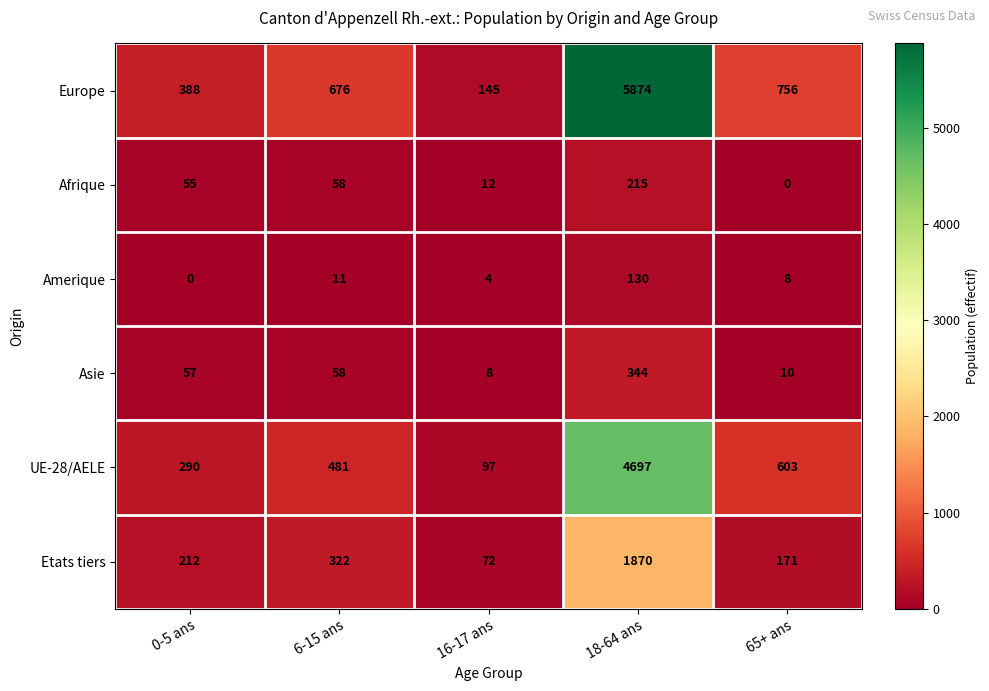

Reading right to left, what are all the values shown in this chart?

Europe: 65+ ans=756	18-64 ans=5874	16-17 ans=145	6-15 ans=676	0-5 ans=388
Afrique: 65+ ans=0	18-64 ans=215	16-17 ans=12	6-15 ans=58	0-5 ans=55
Amerique: 65+ ans=8	18-64 ans=130	16-17 ans=4	6-15 ans=11	0-5 ans=0
Asie: 65+ ans=10	18-64 ans=344	16-17 ans=8	6-15 ans=58	0-5 ans=57
UE-28/AELE: 65+ ans=603	18-64 ans=4697	16-17 ans=97	6-15 ans=481	0-5 ans=290
Etats tiers: 65+ ans=171	18-64 ans=1870	16-17 ans=72	6-15 ans=322	0-5 ans=212